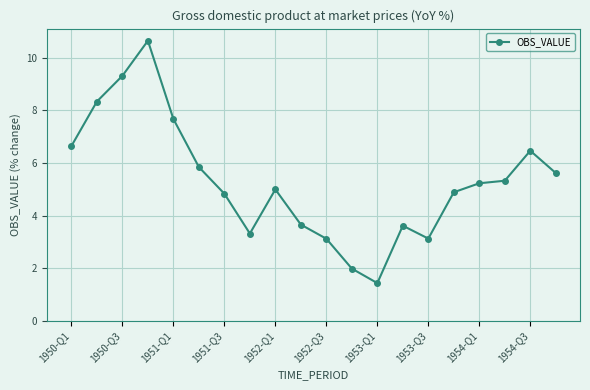

What is the minimum value shown in the chart?

1.4